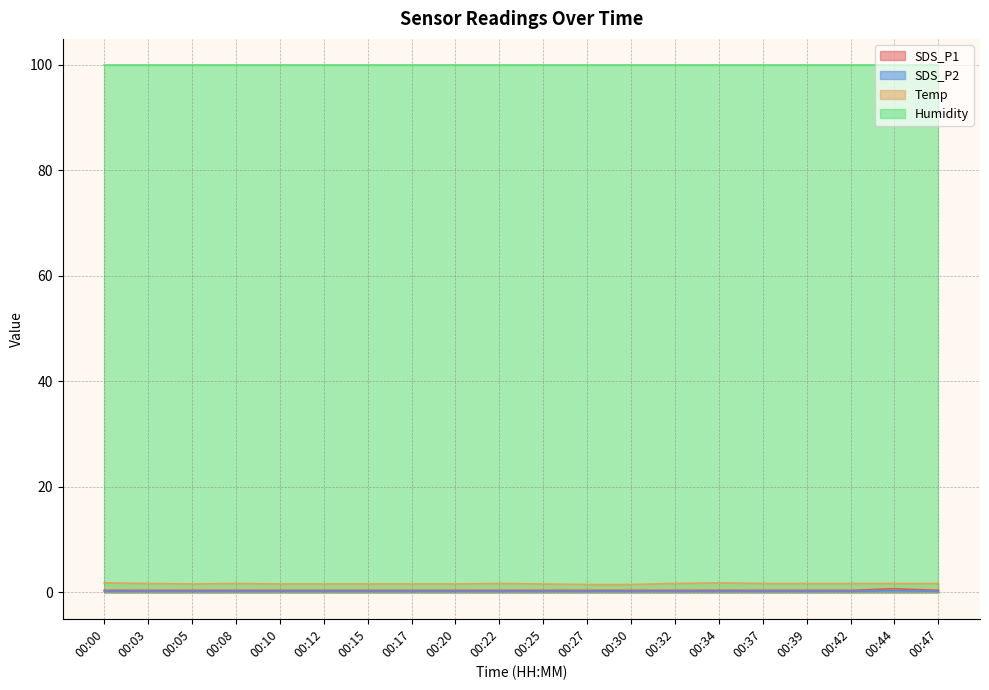

The value of Temp at 00:22 is 1.7. True or false?

True